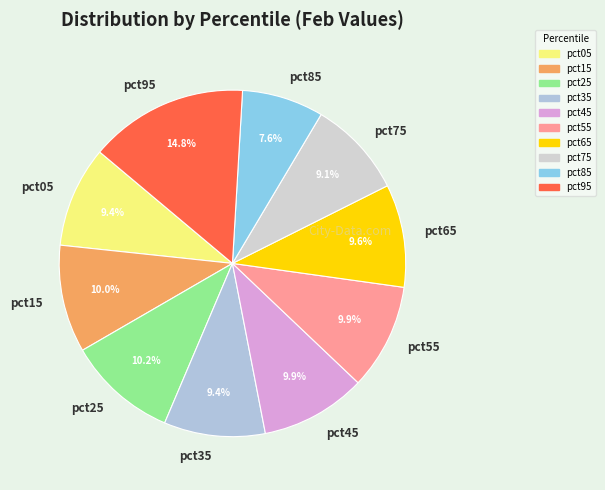

True or false: pct05 accounts for 9% of the total.

True